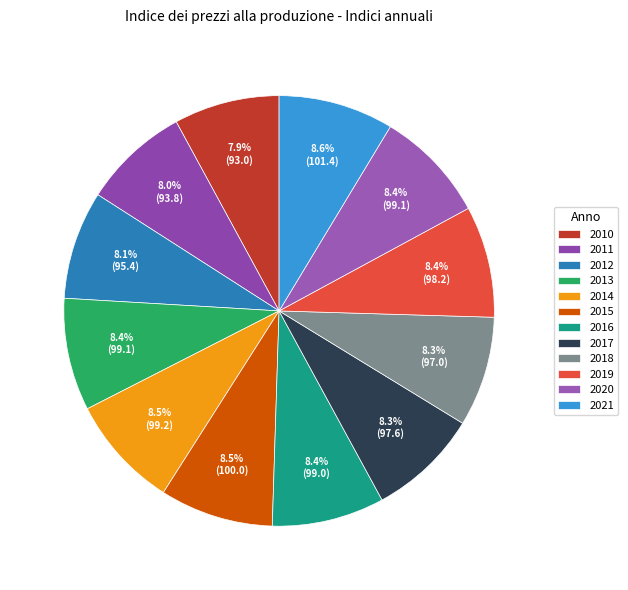

Rank the categories by value from highest to lowest.

2021, 2015, 2014, 2013, 2020, 2016, 2019, 2017, 2018, 2012, 2011, 2010